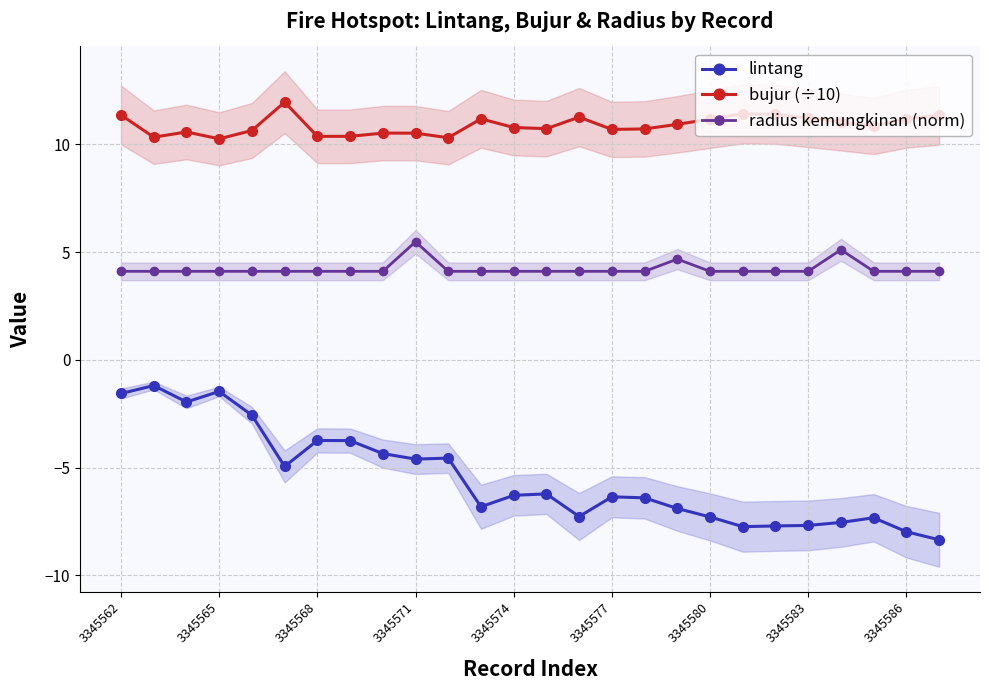

Is it true that bujur (÷10) equals 2.5 at 23?

False